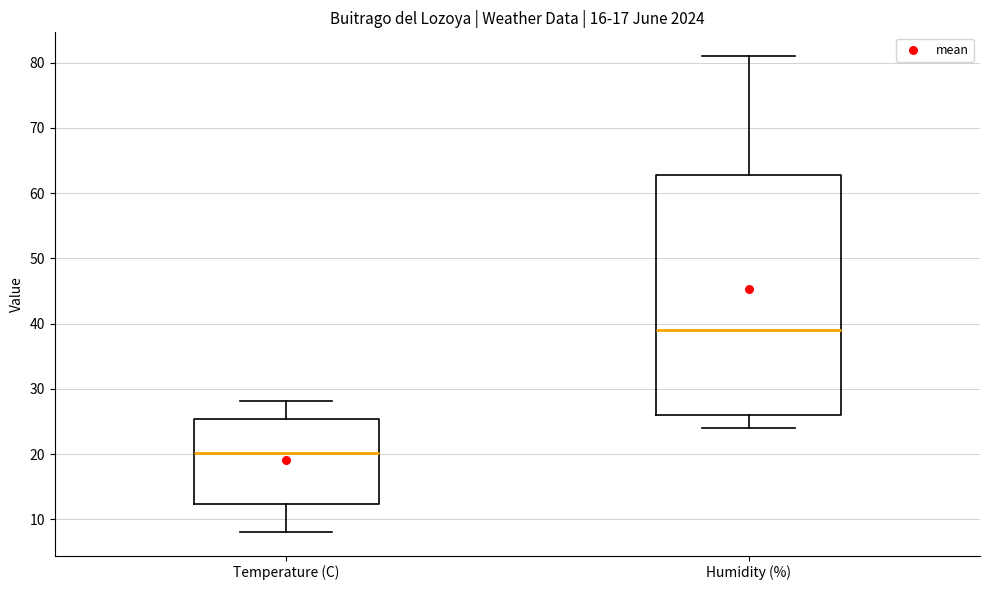

Comparing the boxes themselves (not the whiskers), which one is the tallest?

Humidity (%)